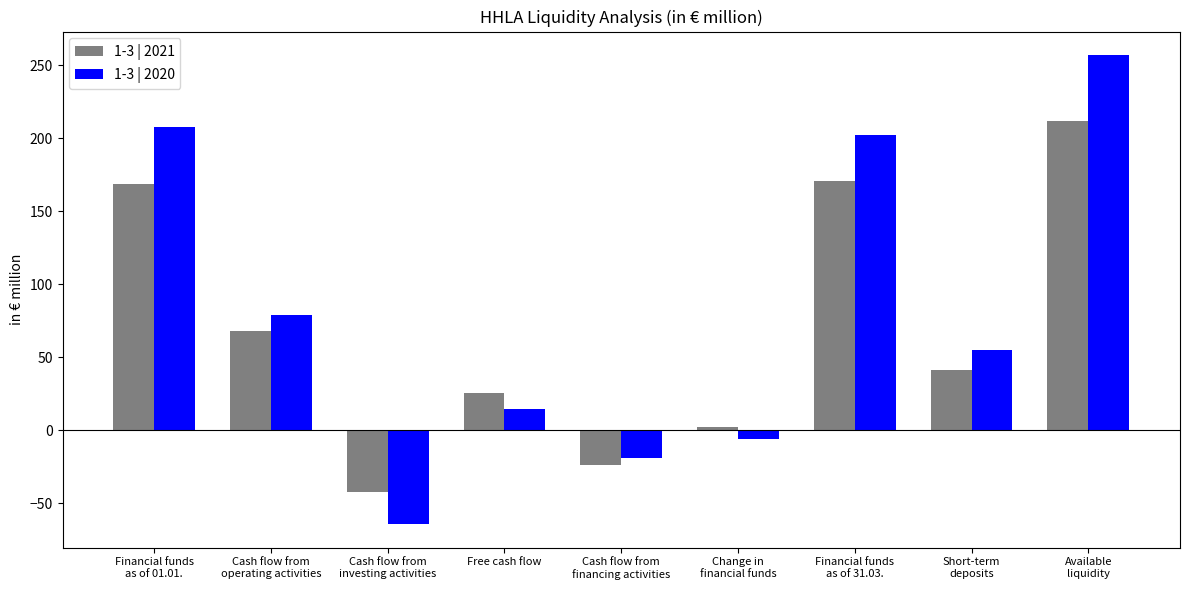

Between Short-term
deposits and Available
liquidity, which series saw the biggest shift?

1-3 | 2020